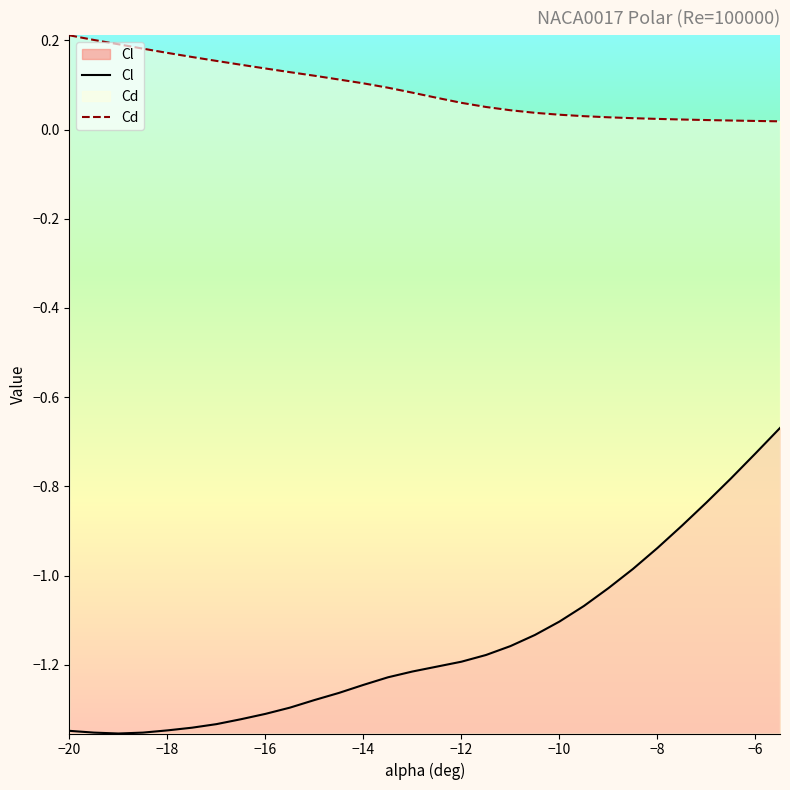

Which series has the widest spread of values?

Cl